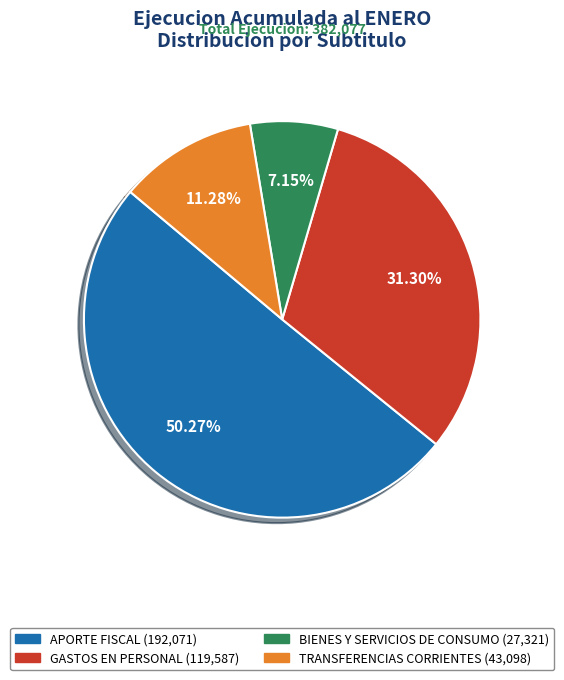

To the nearest percent, what portion does APORTE FISCAL represent?

50%